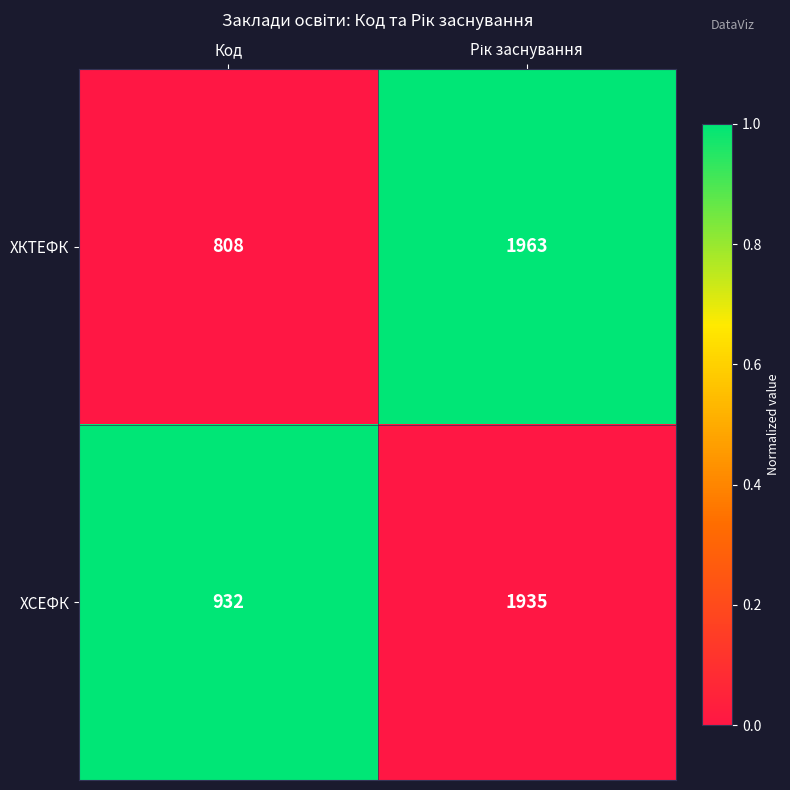

What is the average value of the ХКТЕФК series?

1386